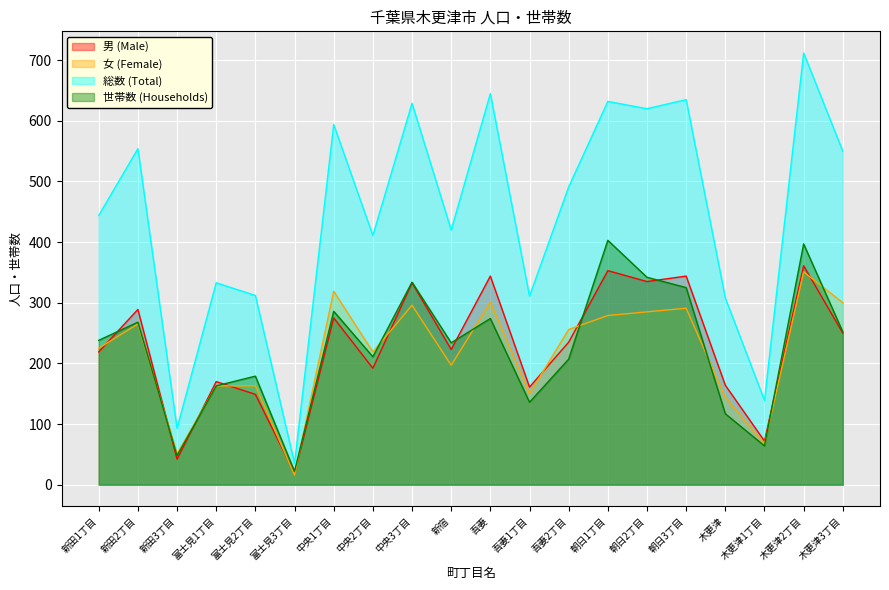

How many categories are shown in the chart?

20